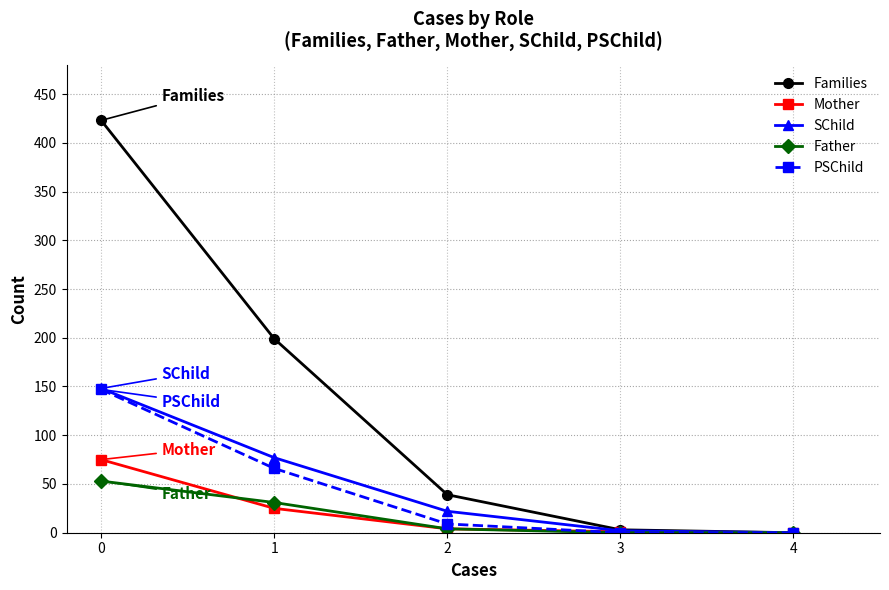

How many data points in PSChild are less than 9?

2